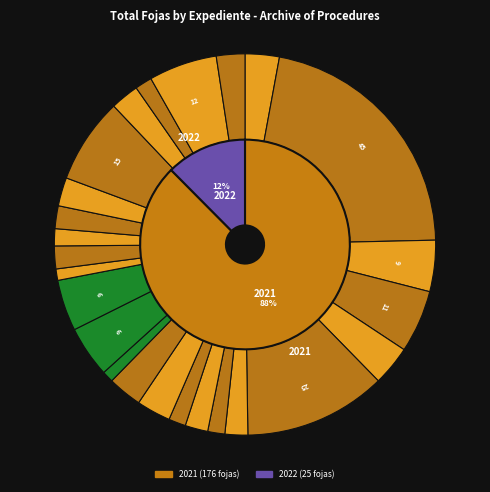

The CEA/UT/11.2/9 slice represents 9% of the pie. True or false?

False